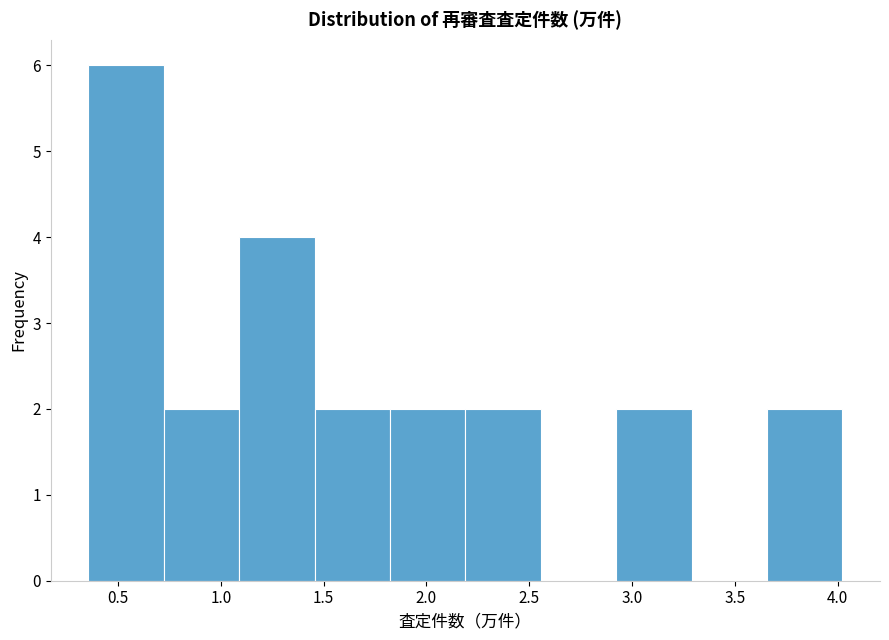

Reading left to right, list every bar in this chart as the range it spans on the x-axis followed by its height. Neither the bar edges nor the heights are printed on the chart, so give them approximately, as read against the axes.

0.35 to 0.70: 6
0.70 to 1.10: 2
1.10 to 1.45: 4
1.45 to 1.80: 2
1.80 to 2.20: 2
2.20 to 2.55: 2
2.55 to 2.90: 0
2.90 to 3.30: 2
3.30 to 3.65: 0
3.65 to 4.00: 2